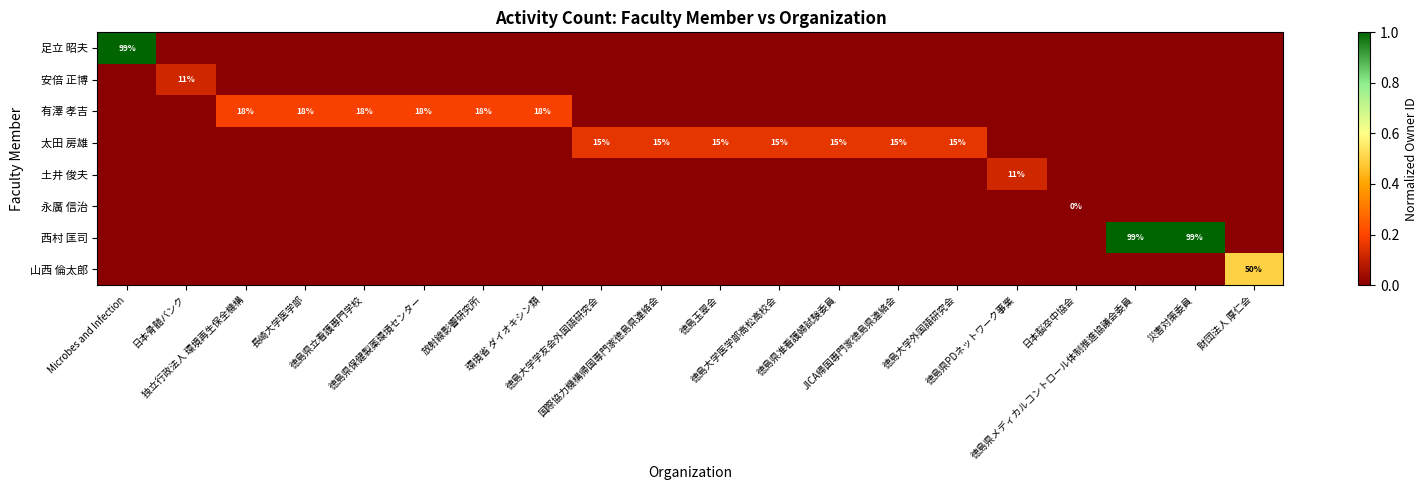

Which has a higher value, 徳島県保健製薬環境センター or 徳島大学外国語研究会?

徳島県保健製薬環境センター